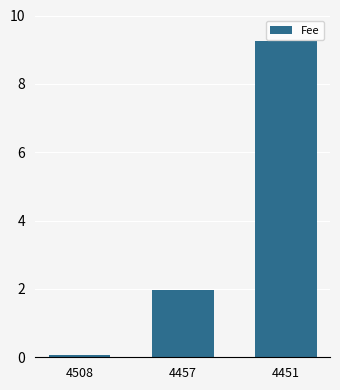

How many series are shown in this chart?

1